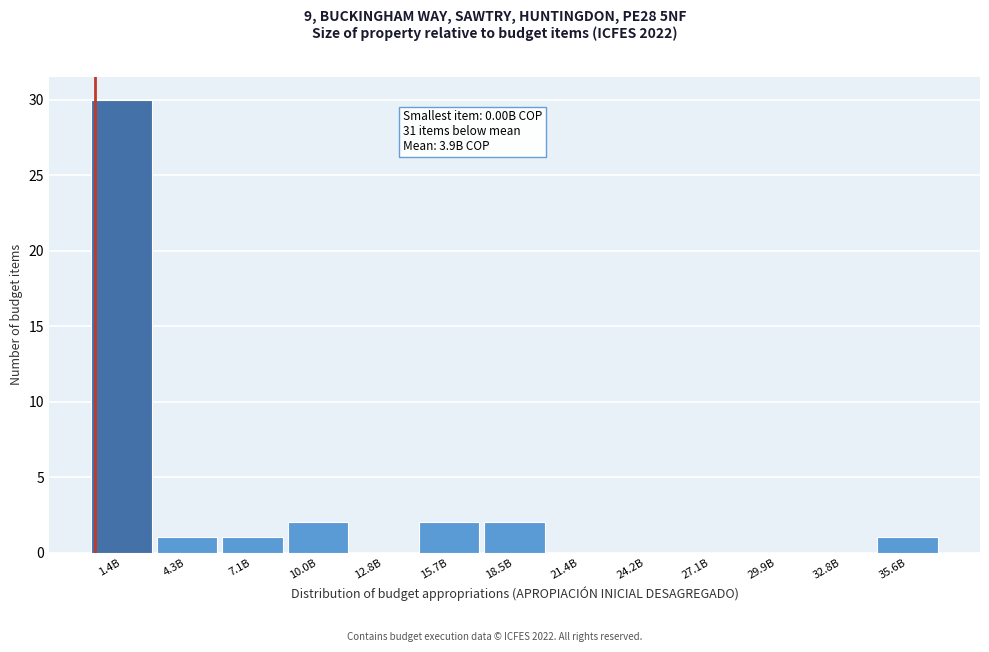

Reading left to right, transcribe all the data shown in this chart.

1.4B=30	4.3B=1	7.1B=1	10.0B=2	12.8B=0	15.7B=2	18.5B=2	21.4B=0	24.2B=0	27.1B=0	29.9B=0	32.8B=0	35.6B=1